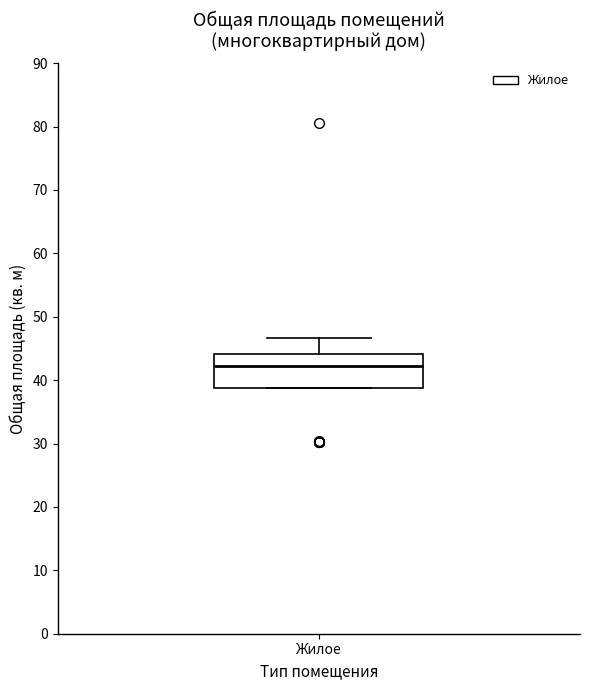

Read this box plot against the y-axis: the position of the median line, the range covered by the box, and the ends of both whiskers. The values are not printed on the chart, so give them approximately, as read against the axis.

median 42, box 39 to 44, whiskers 39 to 47